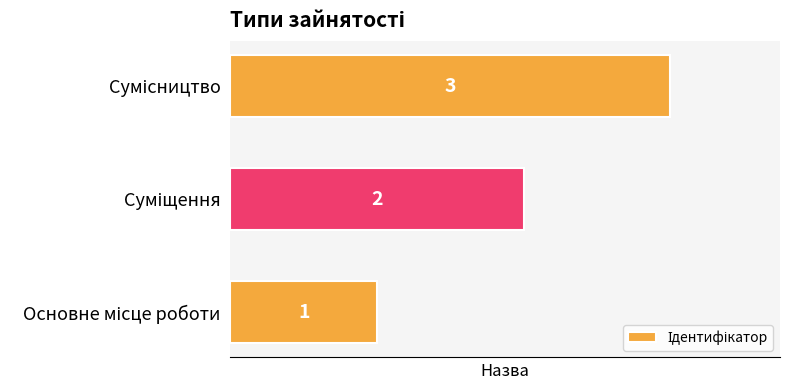

What is the sum of all values?

6